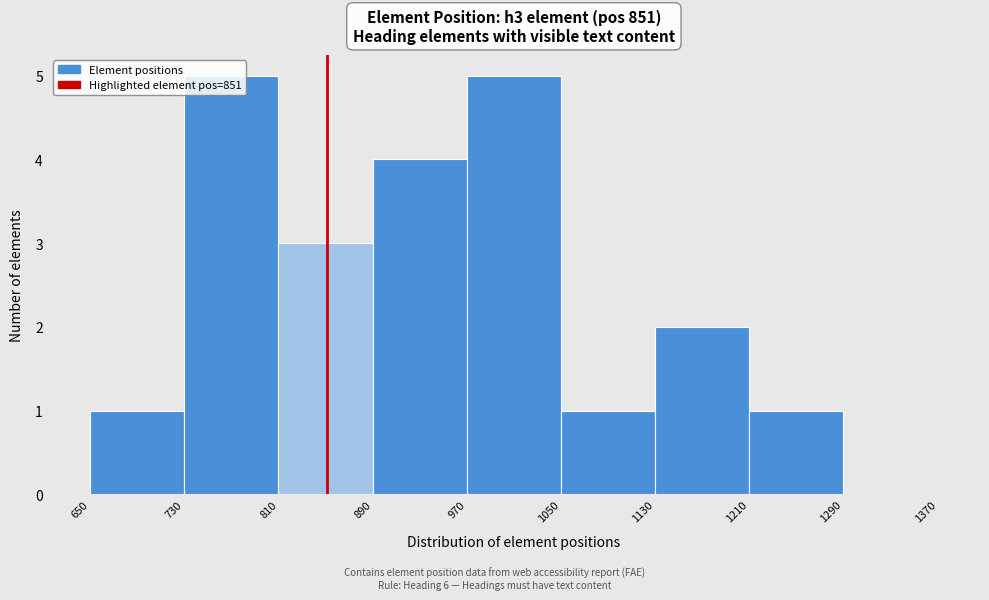

Reading left to right, transcribe this chart: for each bar, give the range it covers on the x-axis and its height. The values are not printed on the chart, so give them approximately, as read against the axis.

650 to 730: 1
730 to 810: 5
810 to 890: 3
890 to 970: 4
970 to 1050: 5
1050 to 1130: 1
1130 to 1210: 2
1210 to 1290: 1
1290 to 1370: 0